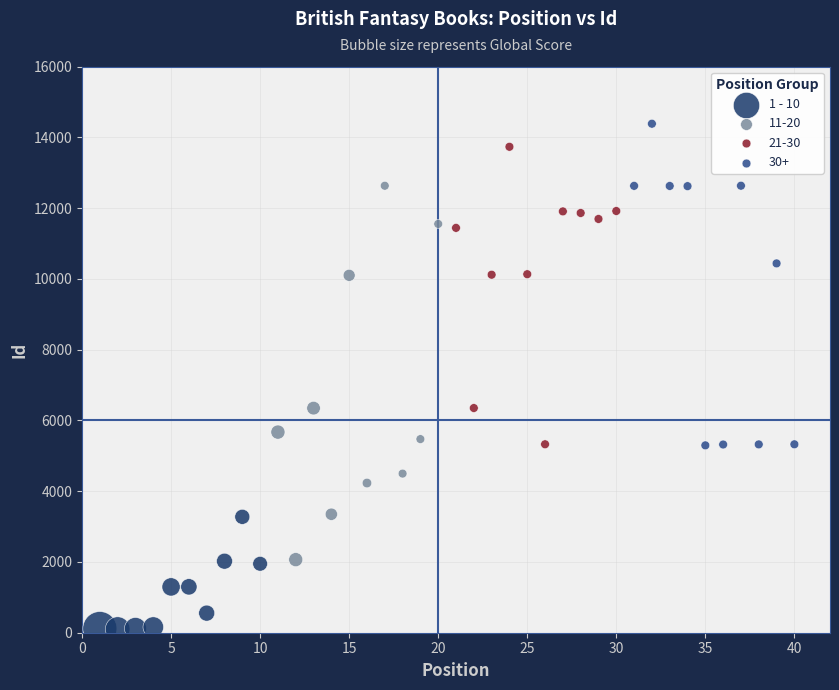

Which series has the largest Y range (max minus min)?

11-20